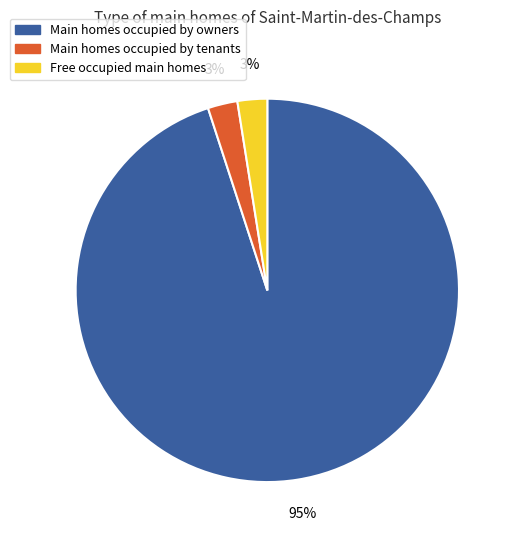

Is there any slice that represents more than half of the pie?

Yes